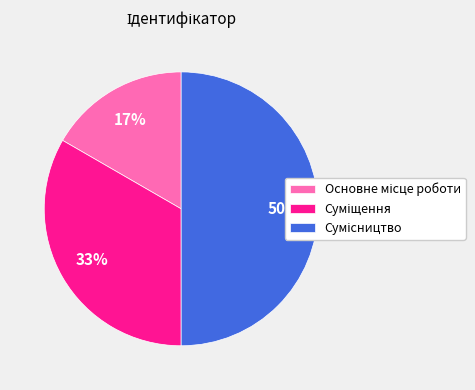

To the nearest percent, what is the difference between the largest and smallest slice percentages?

33%